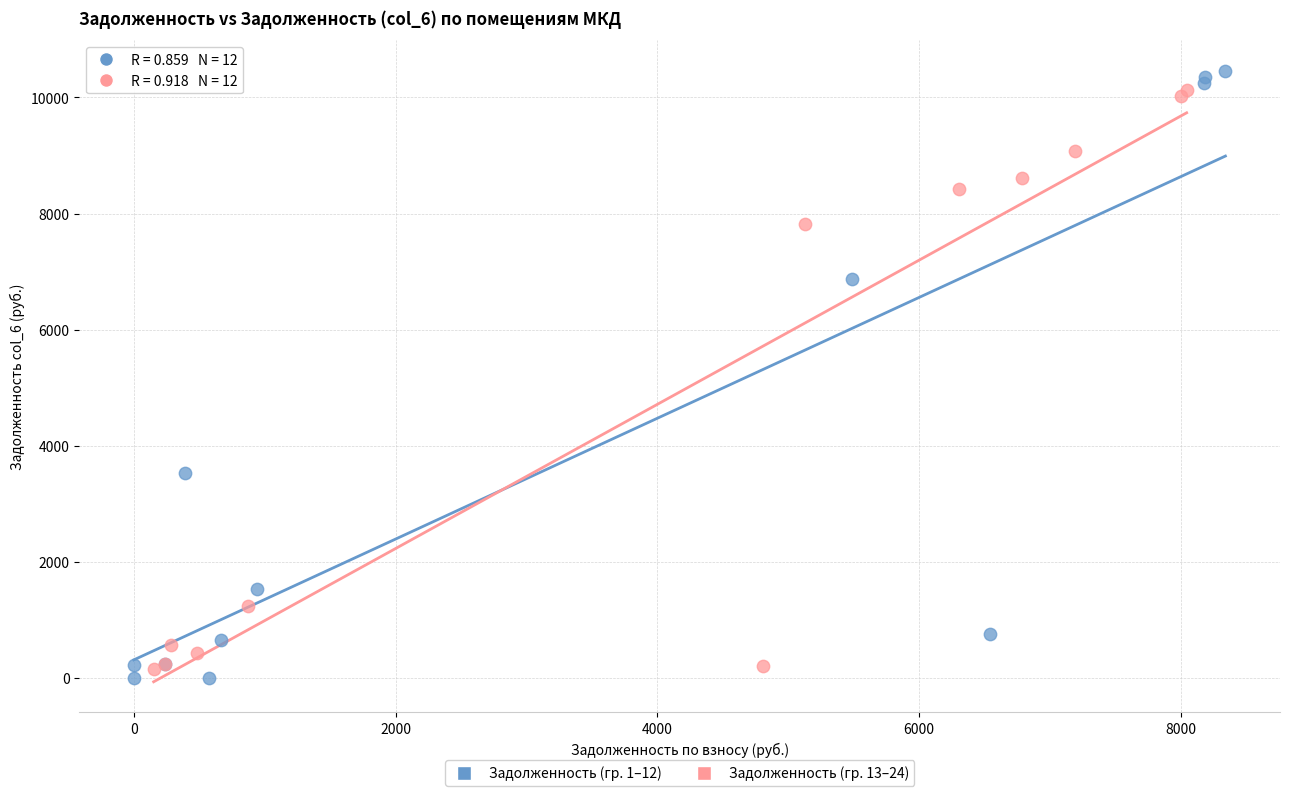

Which series has the widest spread of Y values?

Задолженность (гр. 1–12)